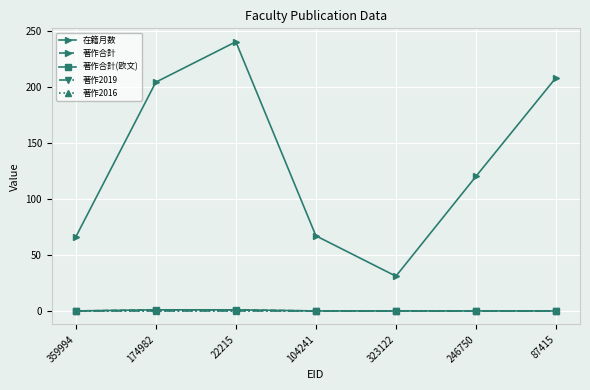

Does the chart have visible grid lines?

Yes